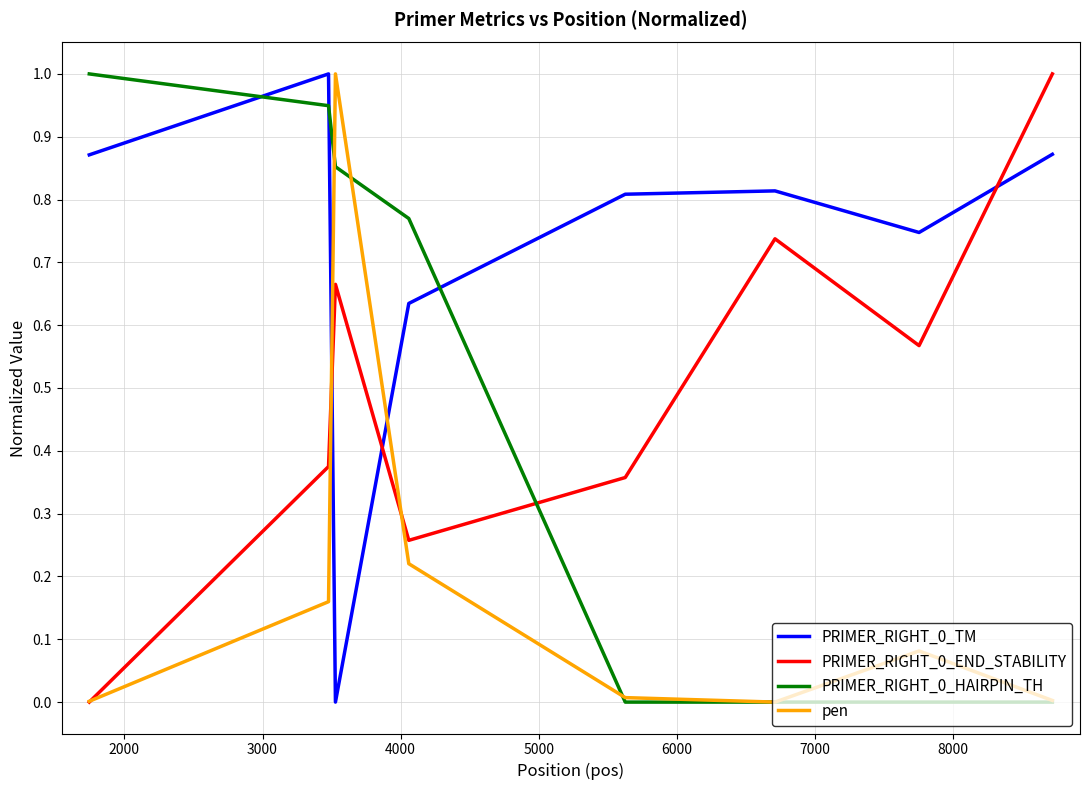

True or false: PRIMER_RIGHT_0_HAIRPIN_TH and PRIMER_RIGHT_0_TM cross at least once.

True